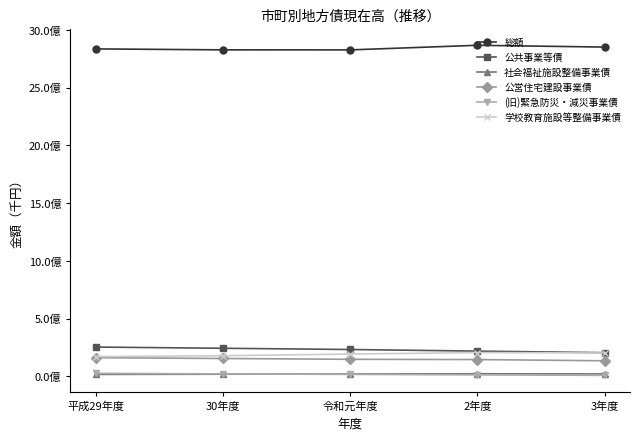

Reading left to right, list all the values displayed in this chart.

総額: 2835409080	2827082651	2826754029	2866664758	2851233027
公共事業等債: 253295114	242671563	232096186	218120769	204517548
社会福祉施設整備事業債: 16203223	18023488	19647198	21825016	20749509
公営住宅建設事業債: 160975141	154185230	147154185	145009505	134358030
(旧)緊急防災・減災事業債: 25385600	20873373	16609852	12295144	8045542
学校教育施設等整備事業債: 170461639	178121108	192788935	205313905	201865499